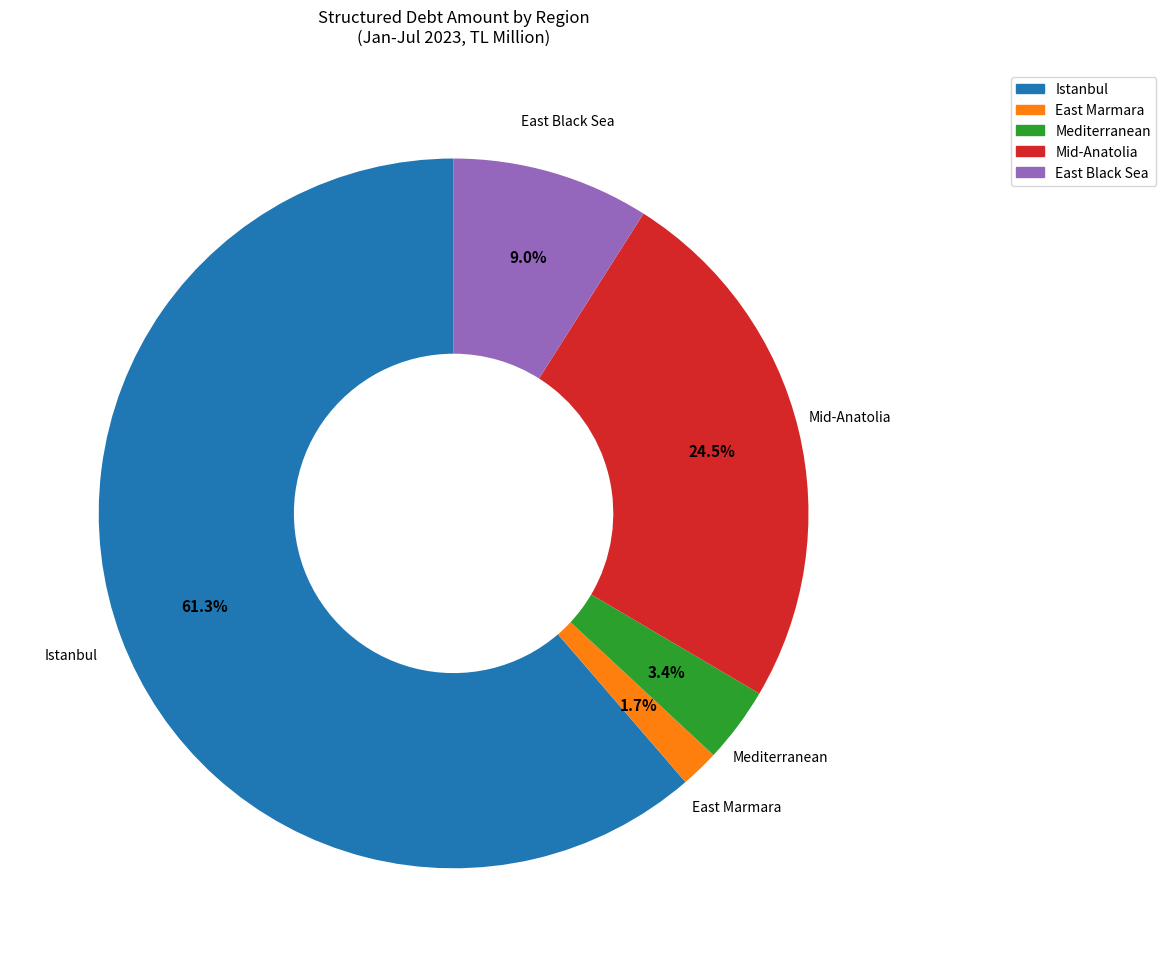

Does any single category account for the majority?

Yes